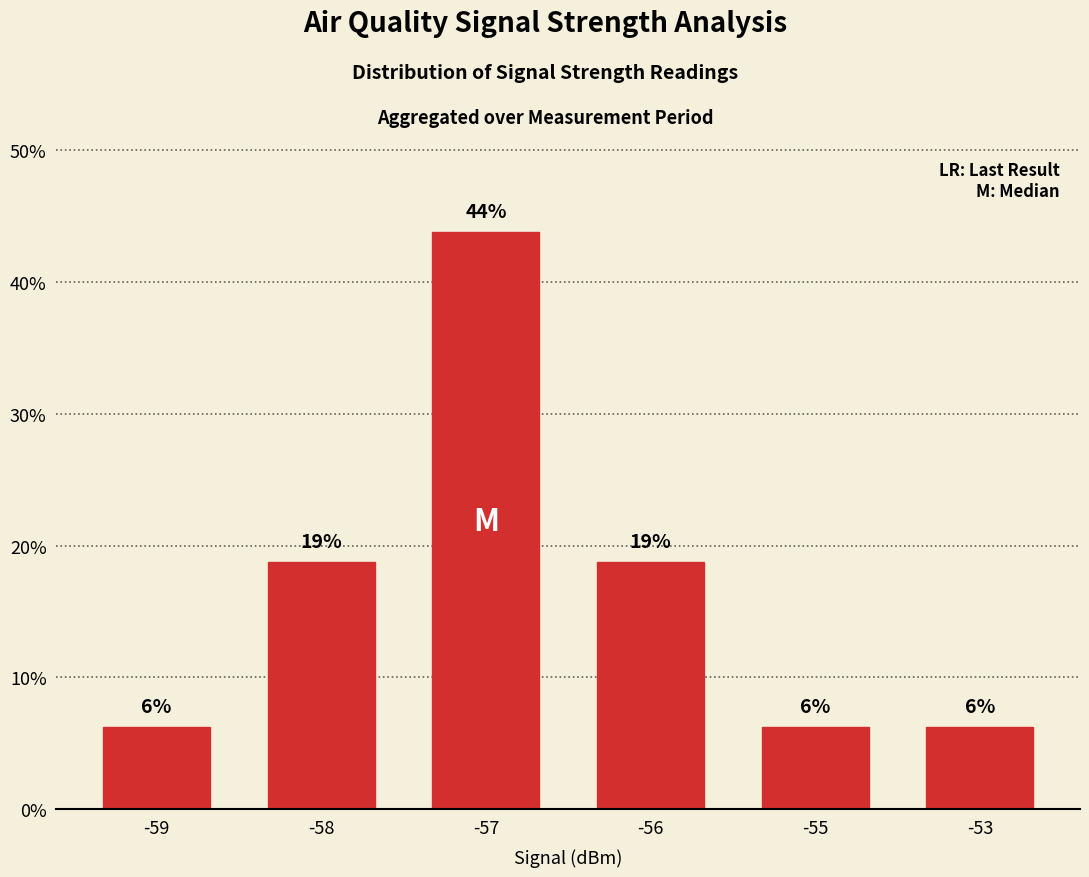

Are the bars horizontal?

No